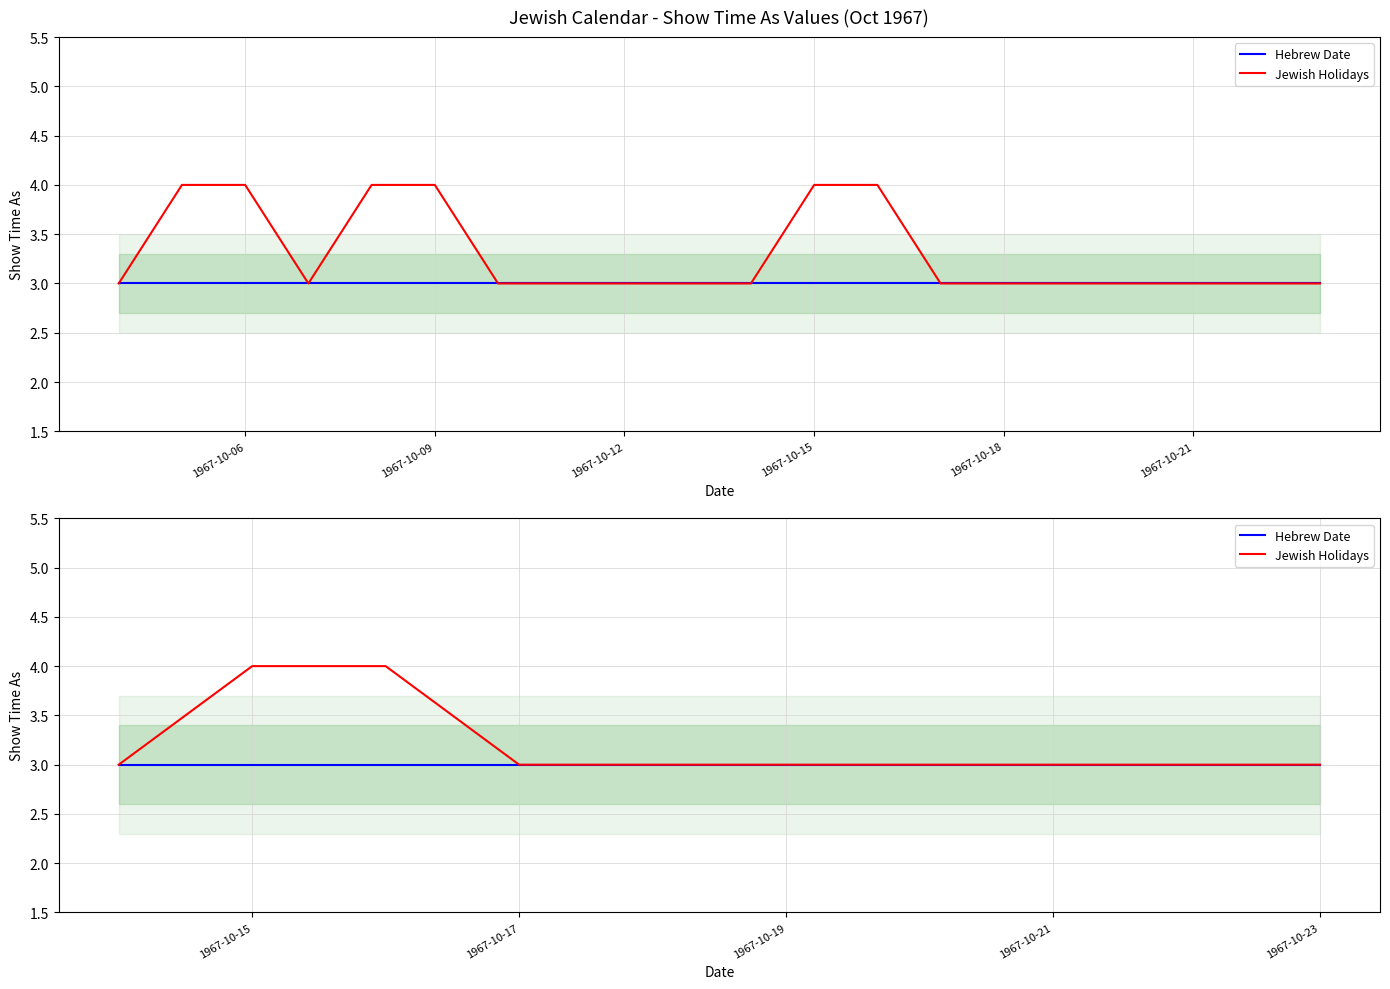

What is the average value of the Jewish Holidays series?

3